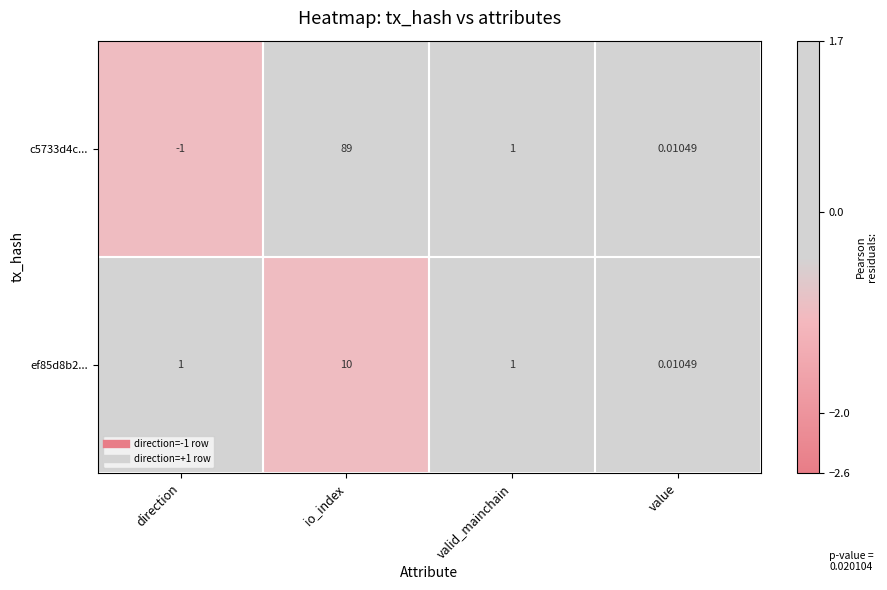

At which label does c5733d4c... first exceed 1?

io_index